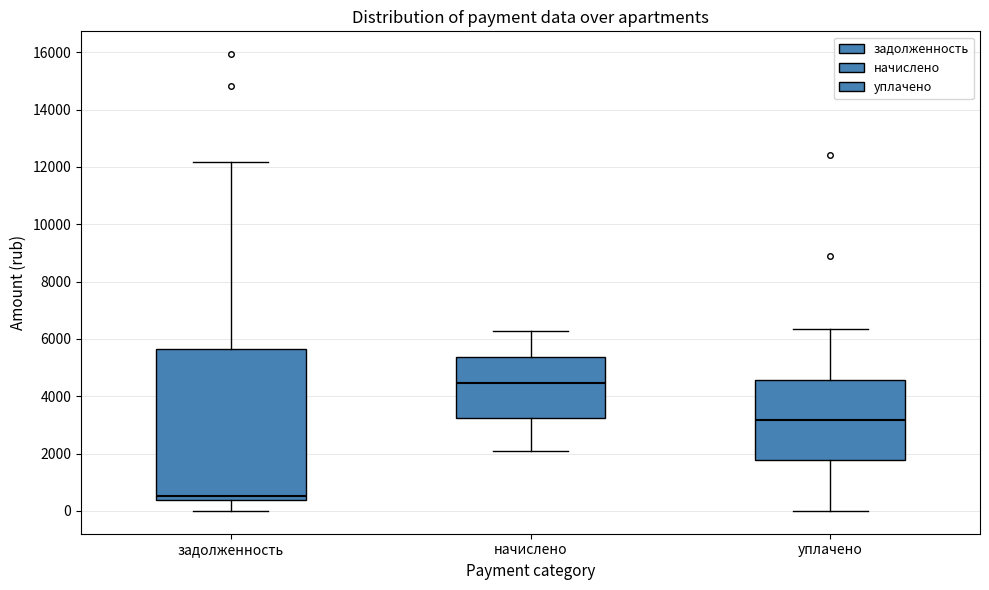

Reading left to right, read every box against the y-axis: the position of its median line, the range the box covers, and the ends of its whiskers. The values are not printed on the chart, so give them approximately, as read against the axis.

задолженность: median 600, box 400 to 5600, whiskers 0 to 12200
начислено: median 4400, box 3200 to 5400, whiskers 2000 to 6200
уплачено: median 3200, box 1800 to 4600, whiskers 0 to 6400